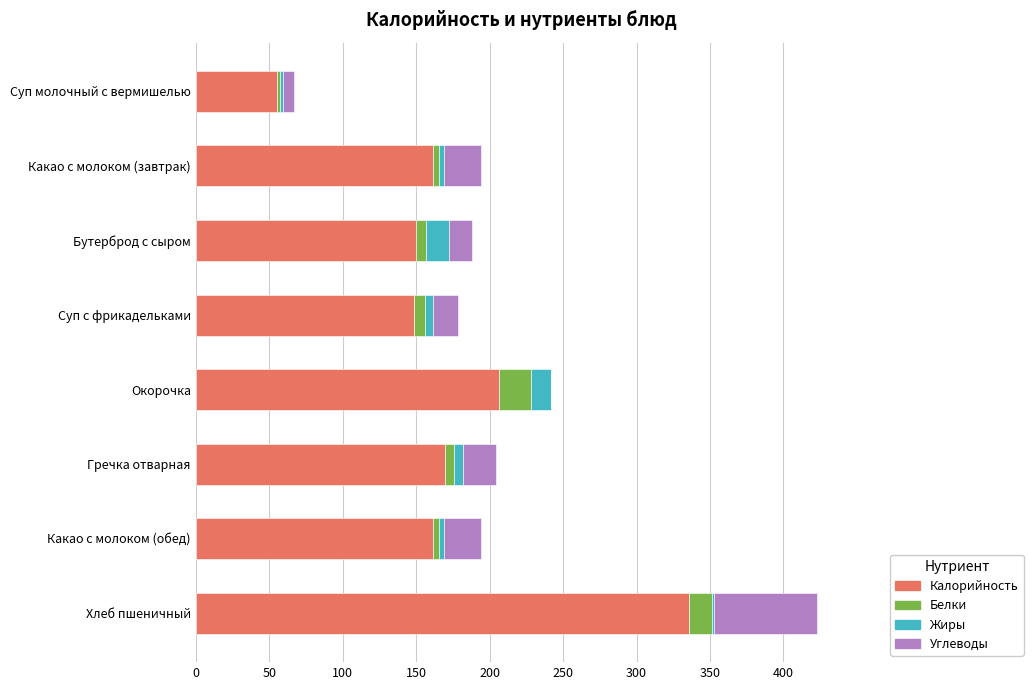

How many distinct data groups are displayed?

4